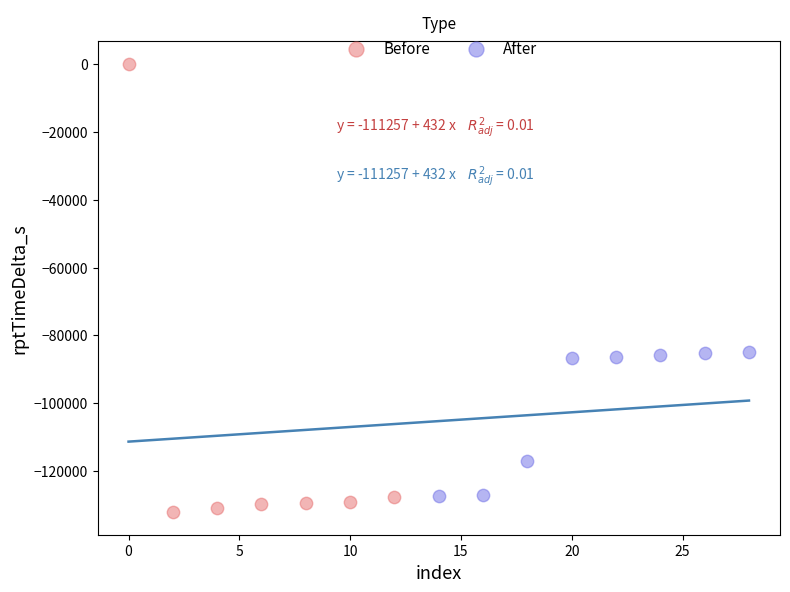

Which series has the widest spread of Y values?

Before